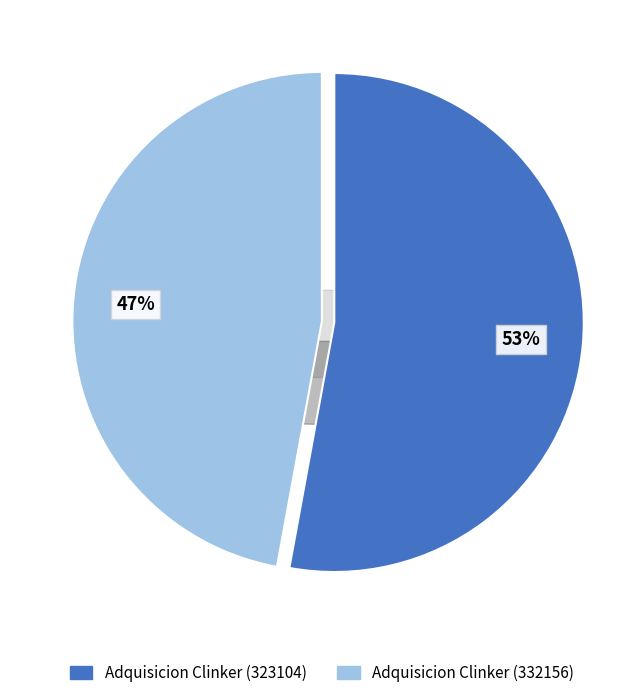

What percentage do 332156-adquisicion-clinker-1 and 323104-adquisicion-clinker-1 together represent?

100.0%